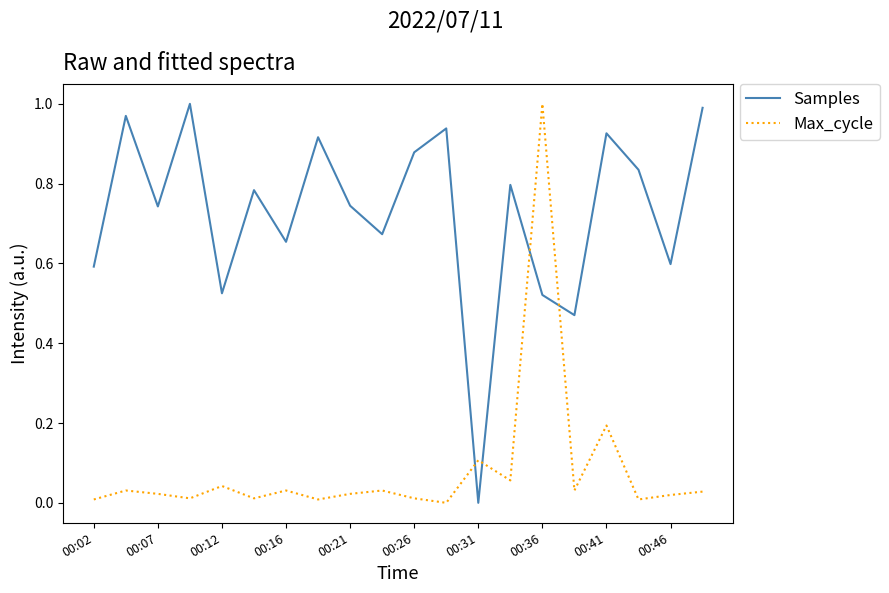

Which series has the largest total across all categories?

Samples